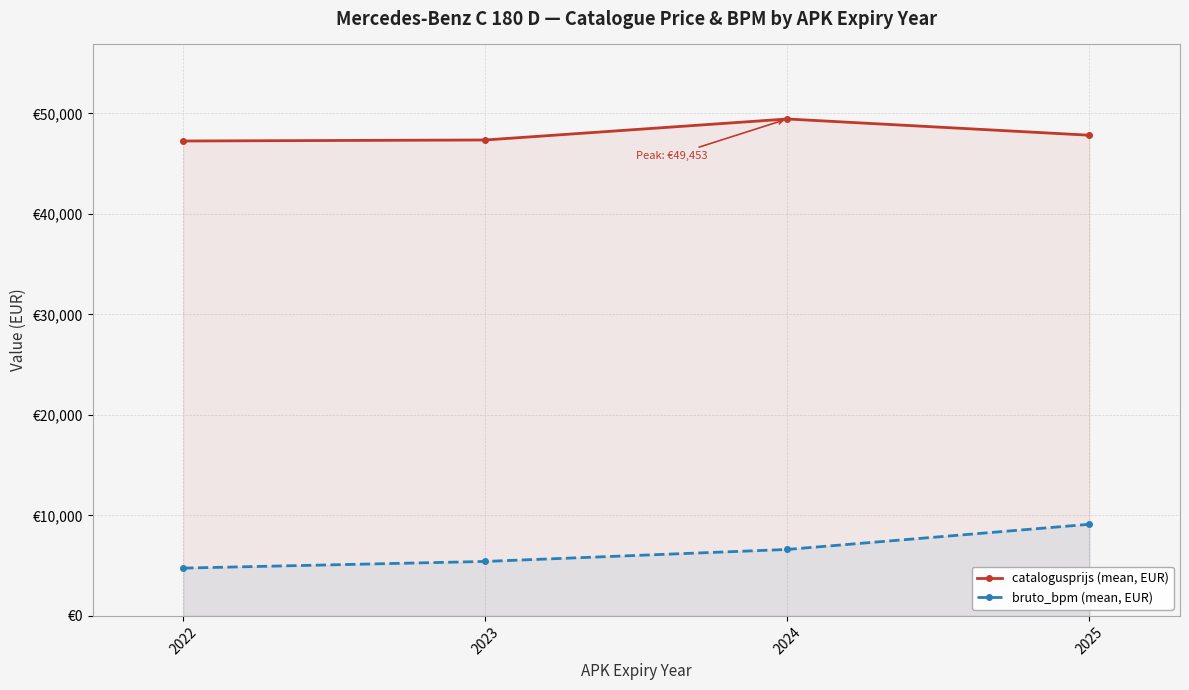

What is the greatest value displayed?

49453.4